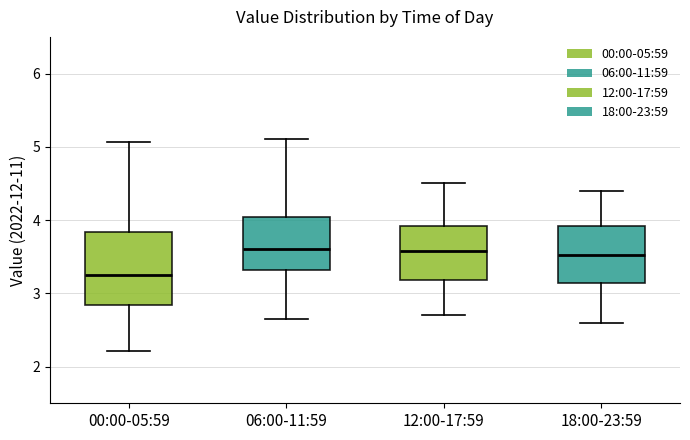

Reading left to right, read every box against the y-axis: the position of its median line, the range the box covers, and the ends of its whiskers. The values are not printed on the chart, so give them approximately, as read against the axis.

00:00-05:59: median 3.3, box 2.8 to 3.8, whiskers 2.2 to 5.1
06:00-11:59: median 3.6, box 3.3 to 4.0, whiskers 2.7 to 5.1
12:00-17:59: median 3.6, box 3.2 to 3.9, whiskers 2.7 to 4.5
18:00-23:59: median 3.5, box 3.1 to 3.9, whiskers 2.6 to 4.4